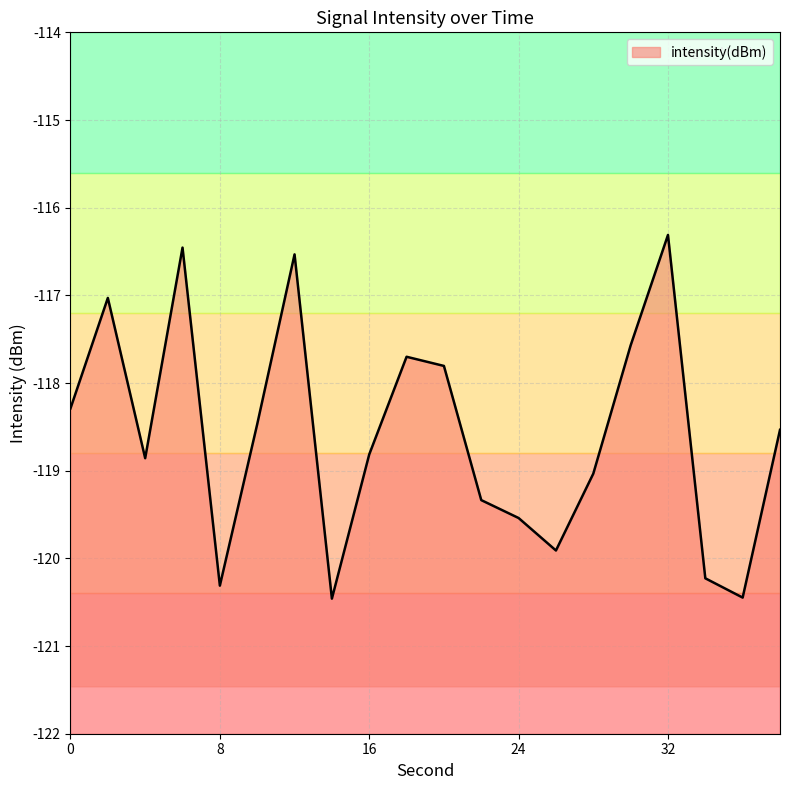

What is the difference between the second highest and second lowest values?

4.0